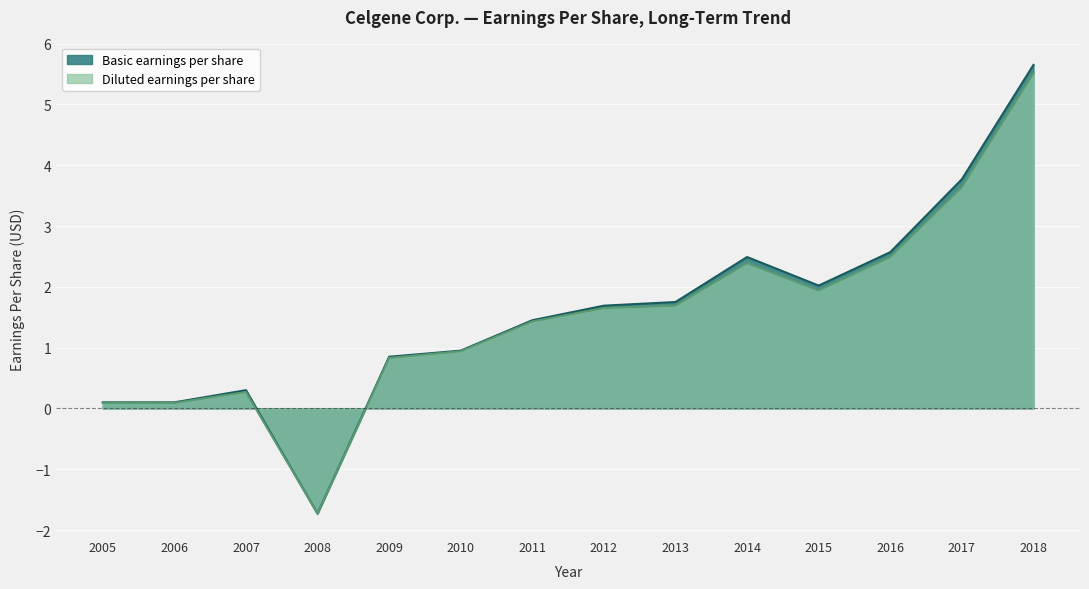

Rank the series at 2011 from highest to lowest value.

Basic earnings per share, Diluted earnings per share